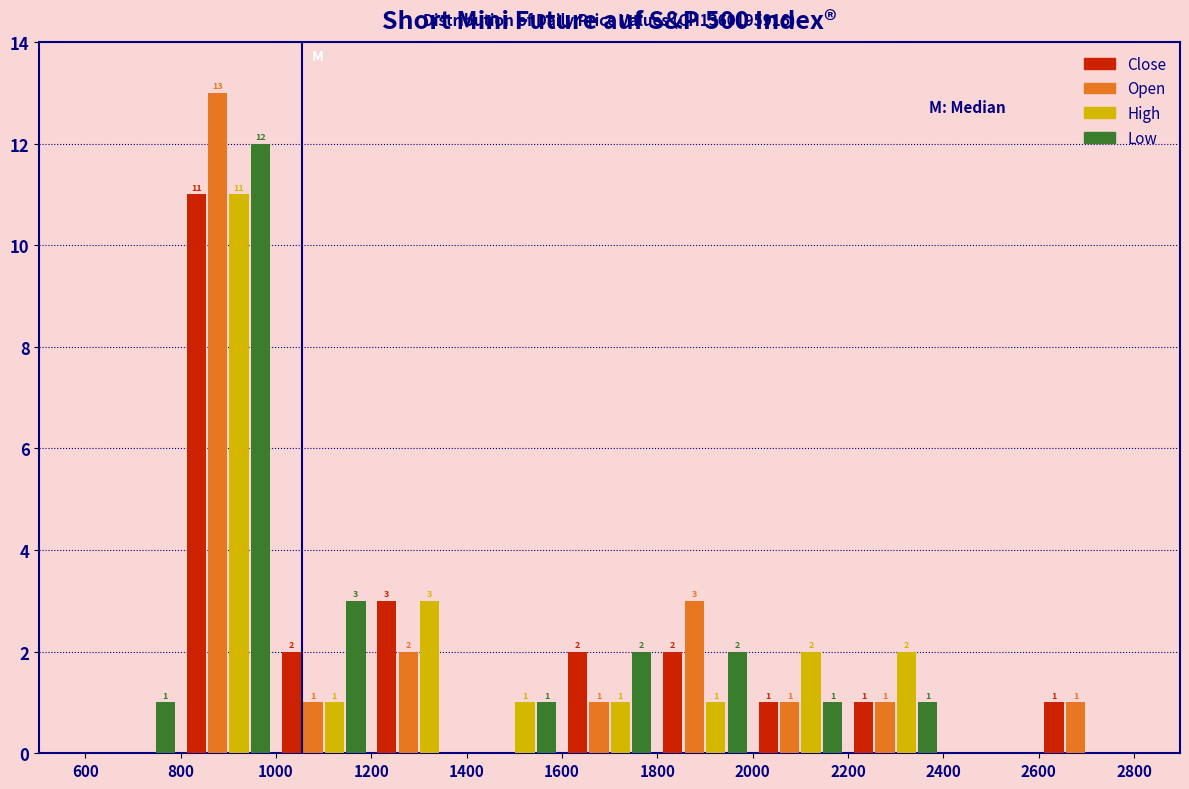

In the Low series, which range on the x-axis has the tallest bar?

800 to 1000